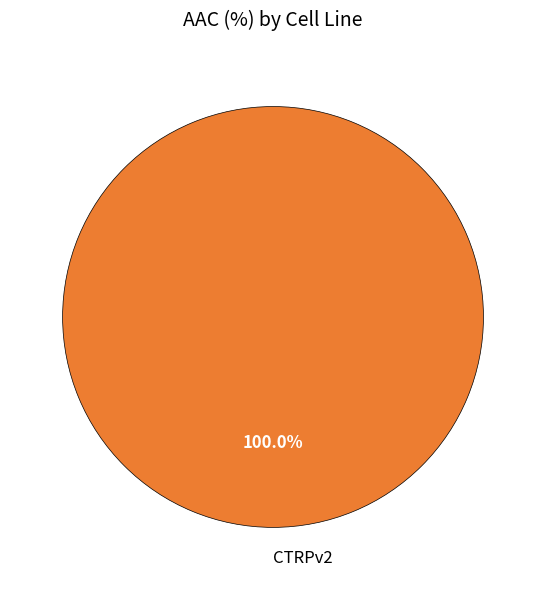

Which slice represents more than half of the pie?

CTRPv2